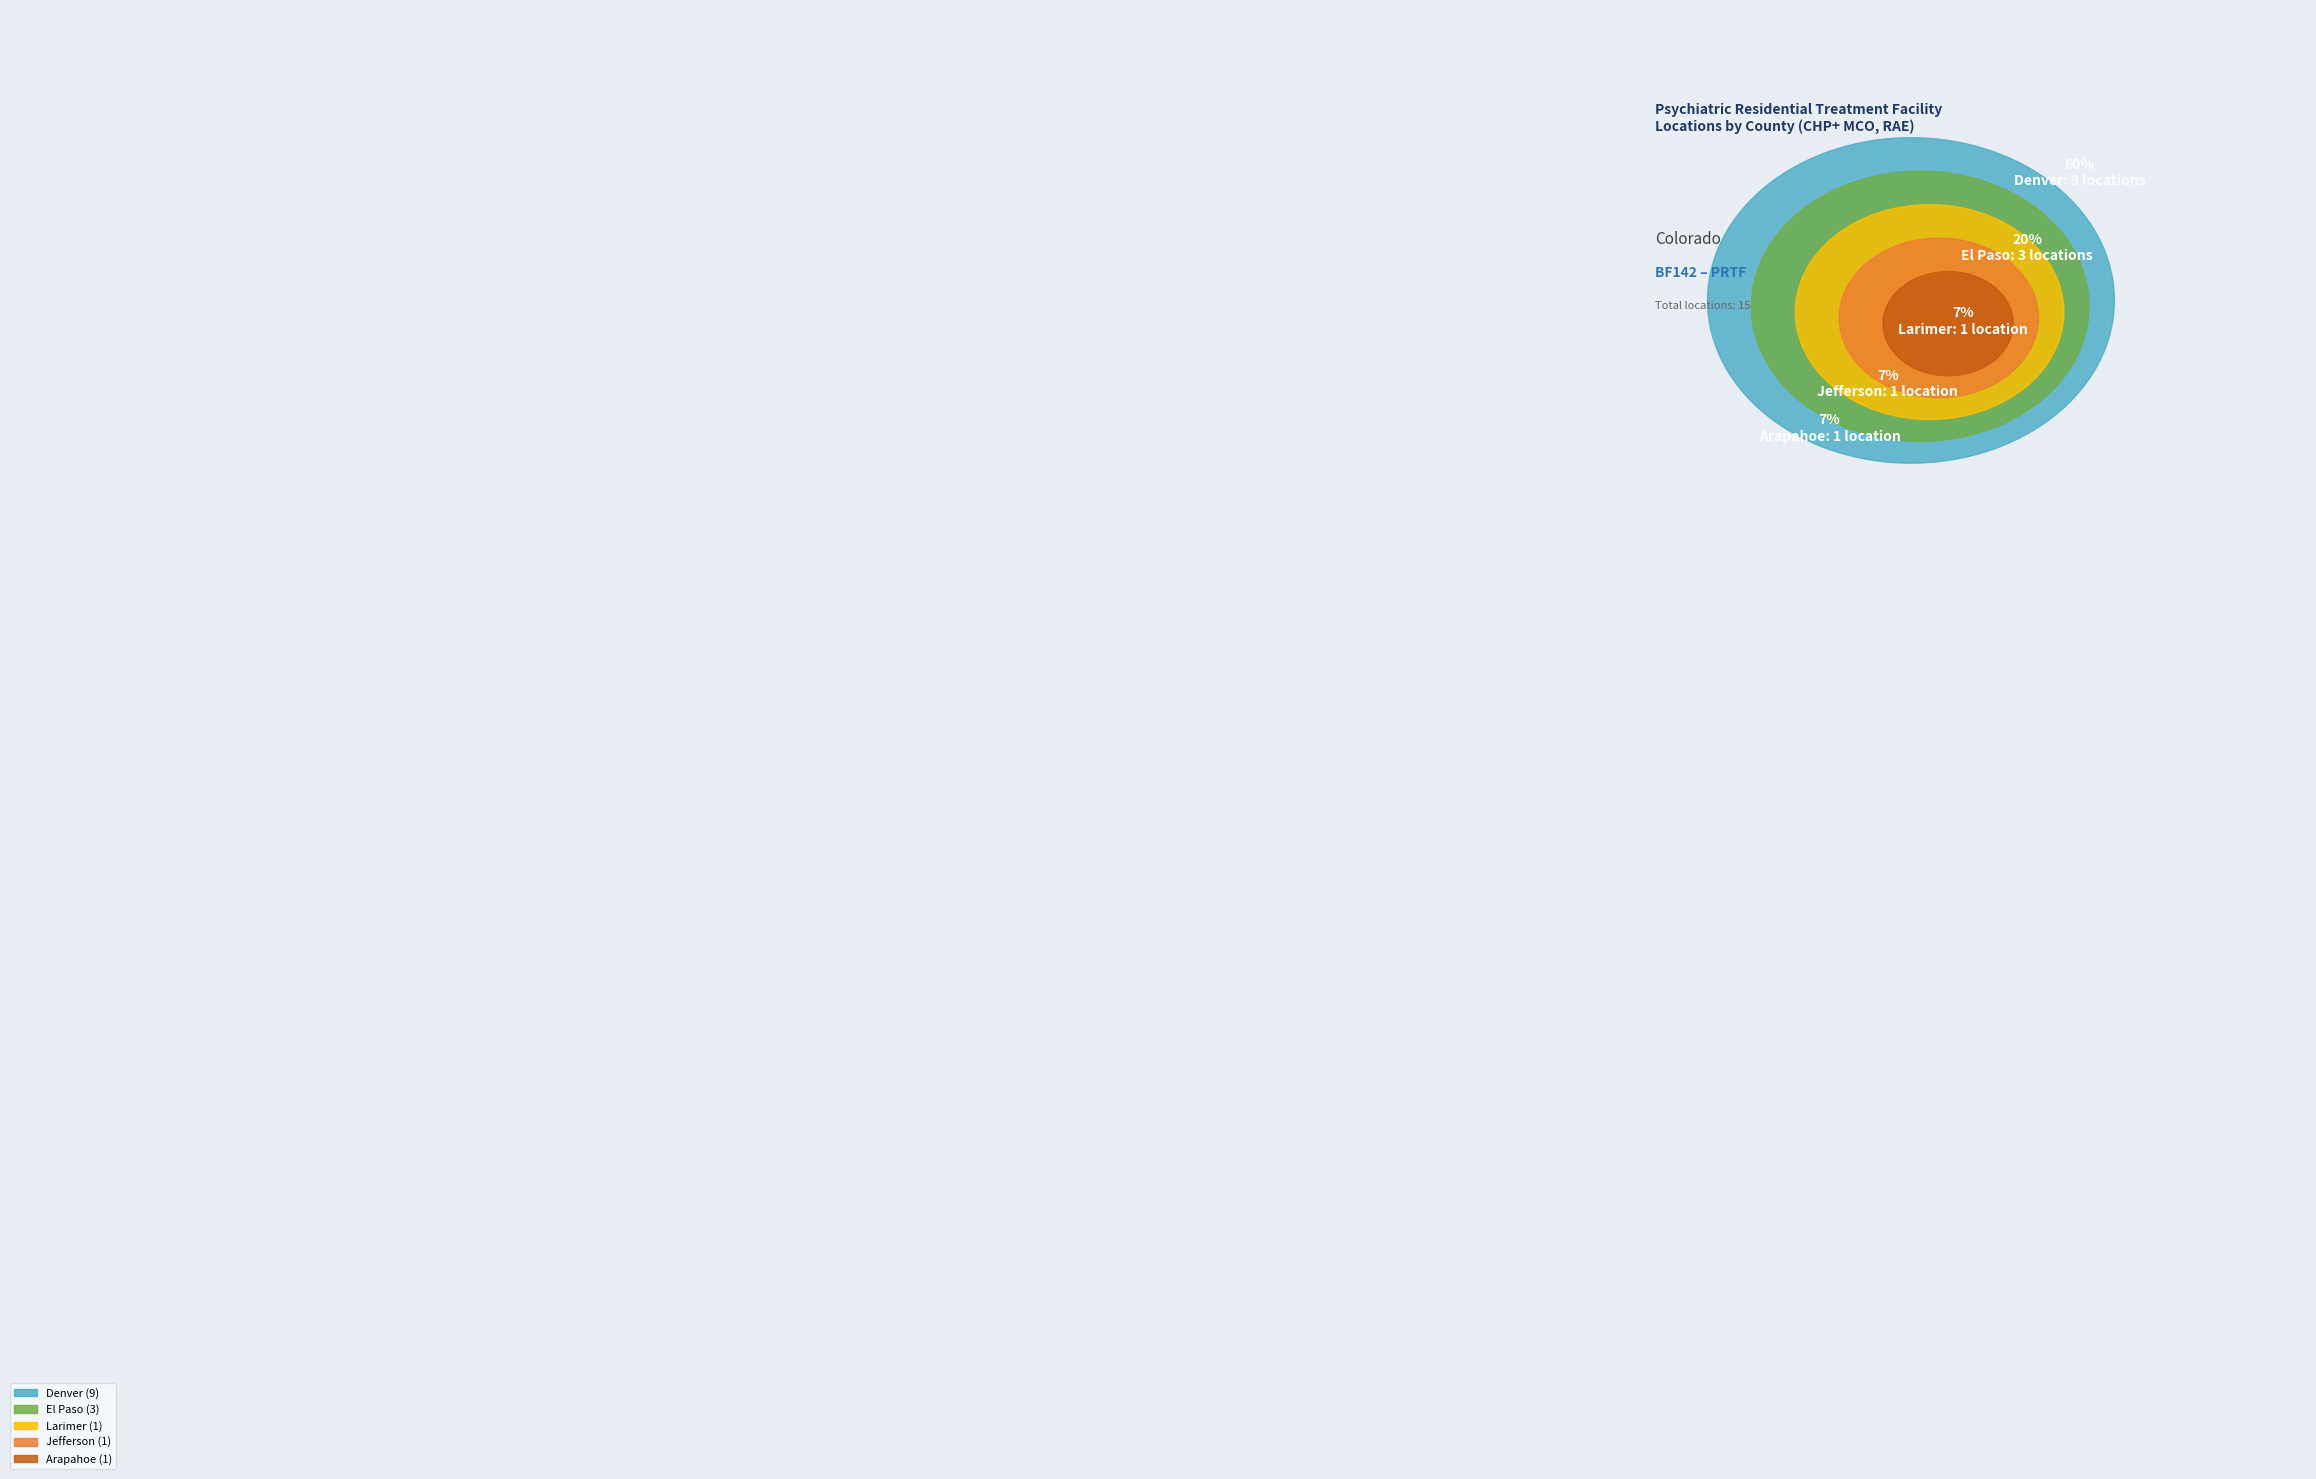

Is there a majority slice in this chart?

Yes